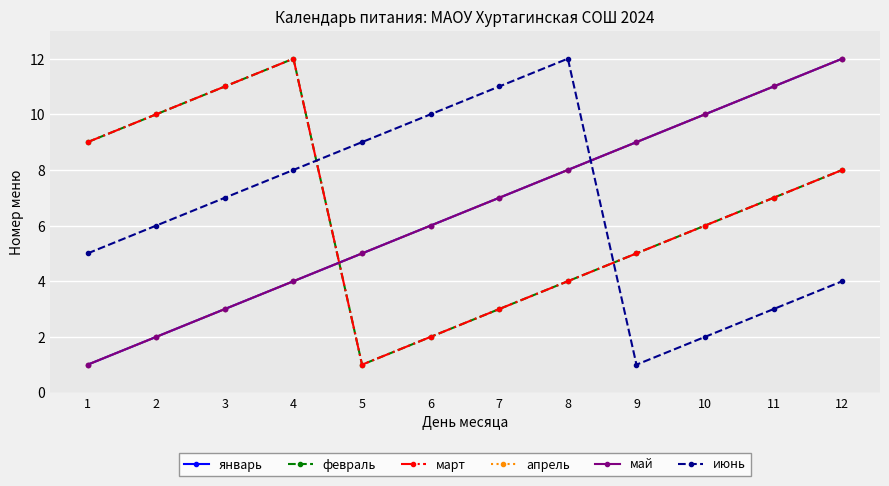

Is this an area chart (filled region under the line)?

No